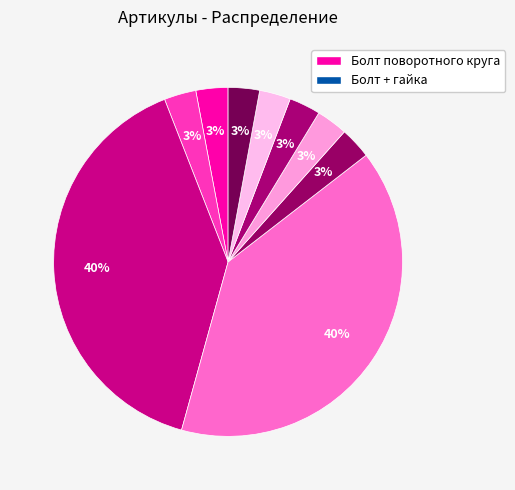

How many slices are in this pie chart?

9